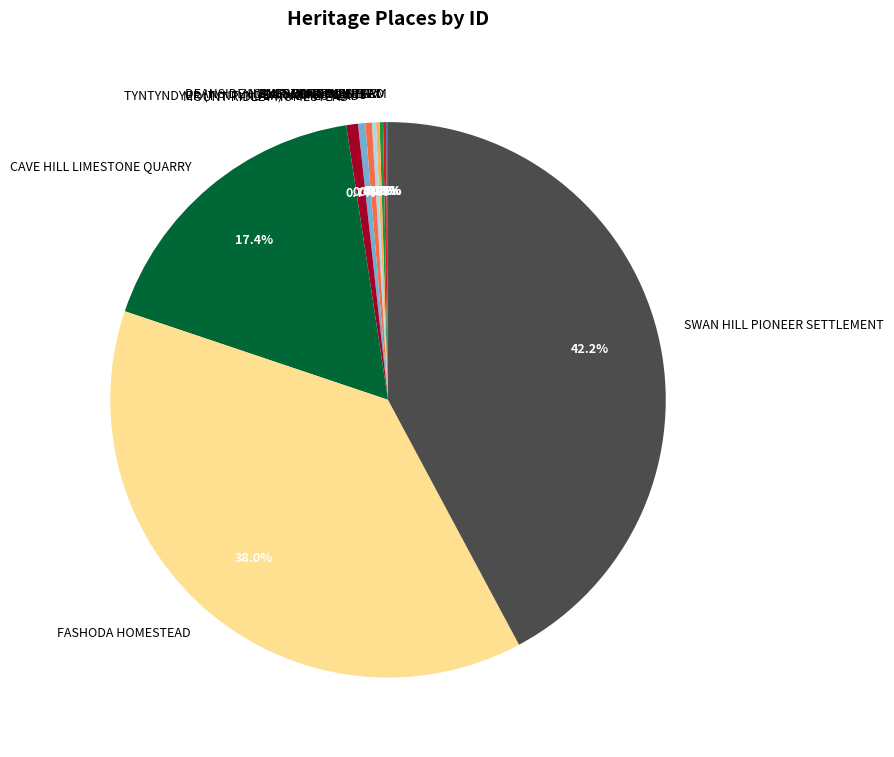

To the nearest percent, what is the average slice percentage?

9%